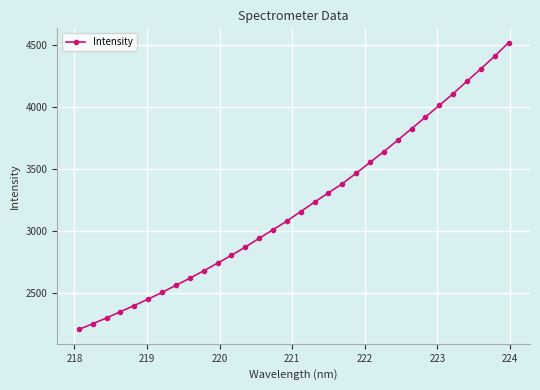

What is the greatest value displayed?

4519.0